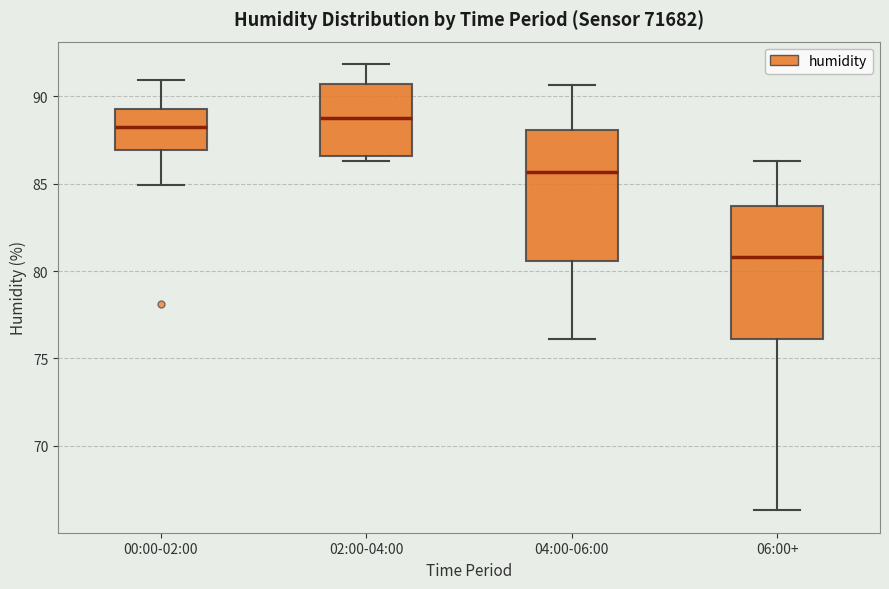

Where does the median line of the box for 04:00-06:00 sit on the y-axis? The values are not printed on the chart, so give them approximately, as read against the axis.

85.5